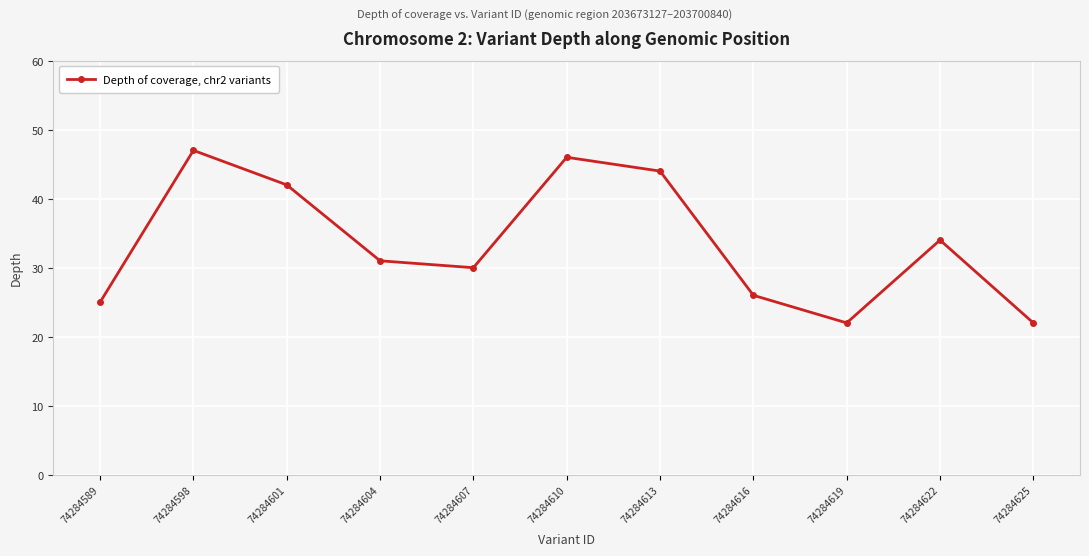

Reading left to right, transcribe all the data shown in this chart.

25	47	42	31	30	46	44	26	22	34	22